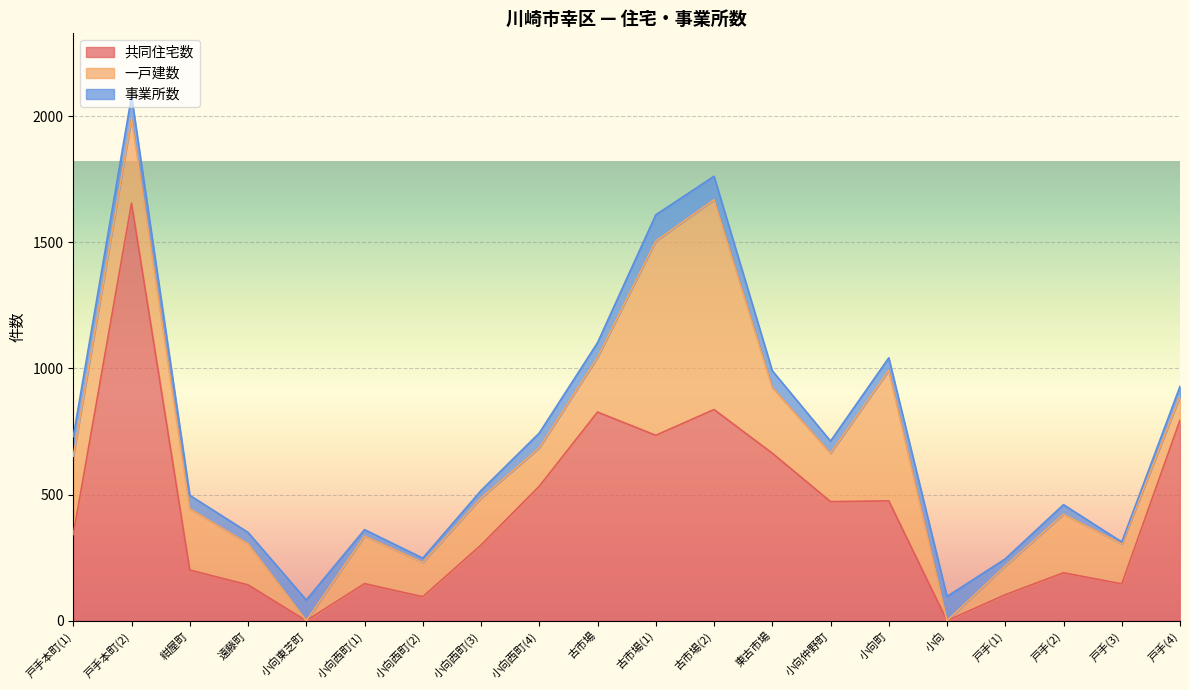

What is the label of the 5th point from the left?

小向東芝町